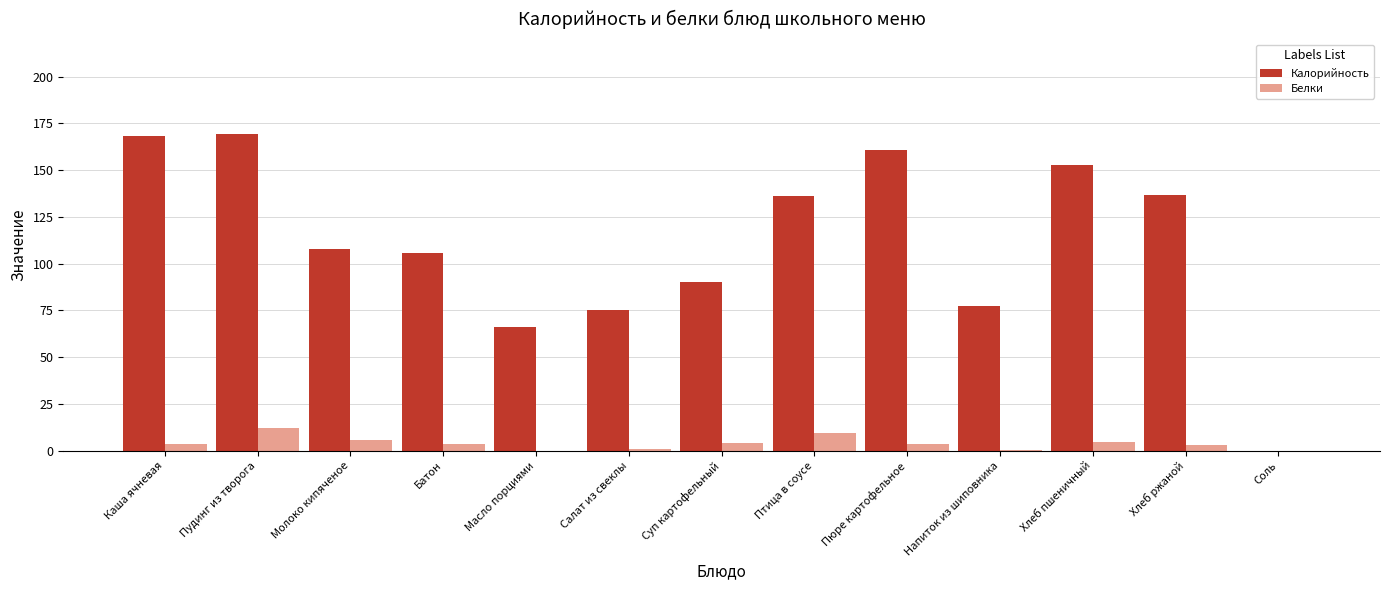

Which series has the largest total across all categories?

Калорийность